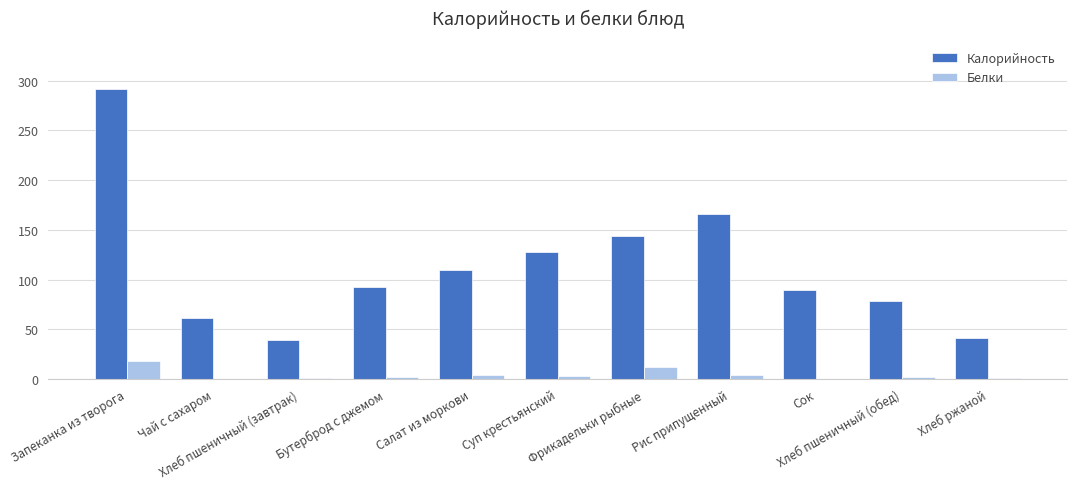

What value does the Белки series have at Суп крестьянский?

3